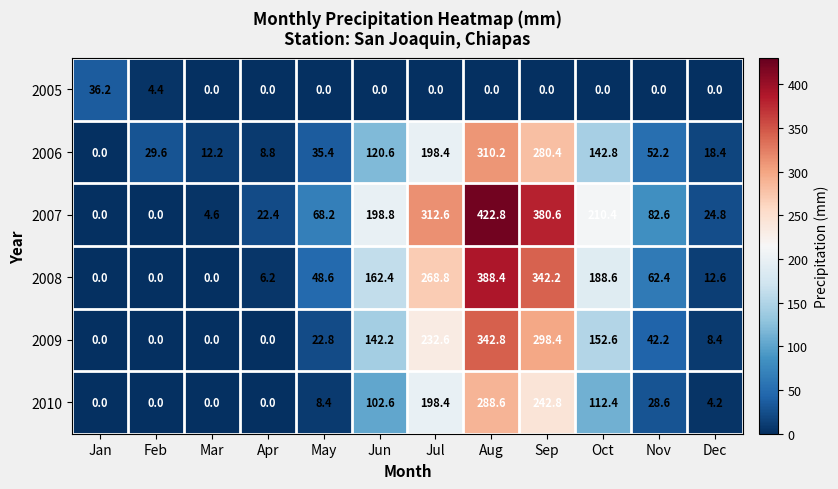

Which series changed the most between Feb and Jun?

2007